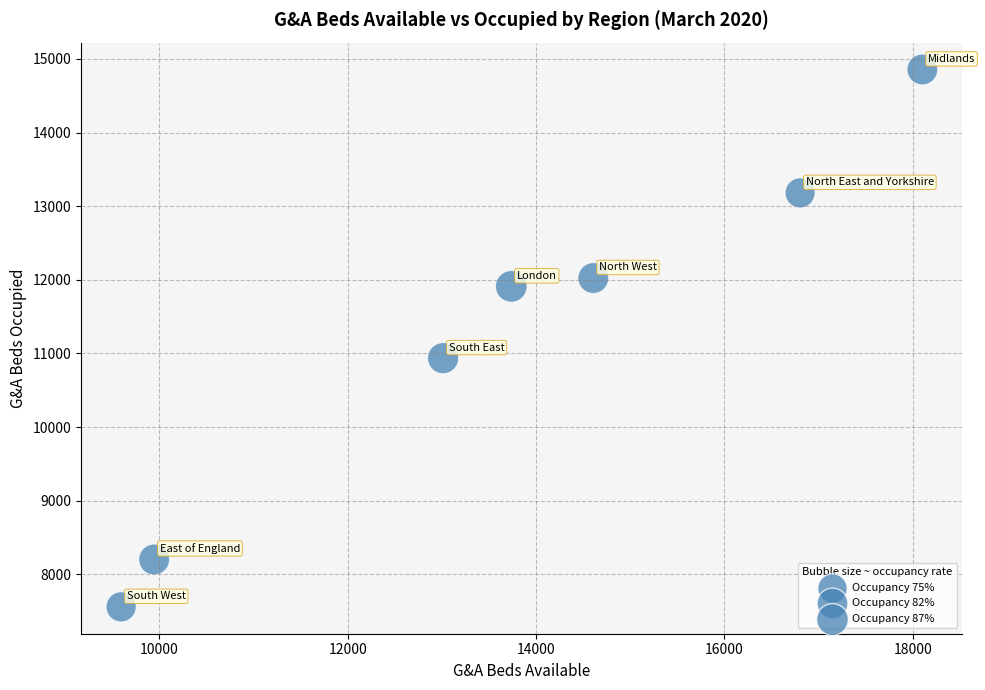

What Y value in the scatter plot is closest to 11207?

10936.0